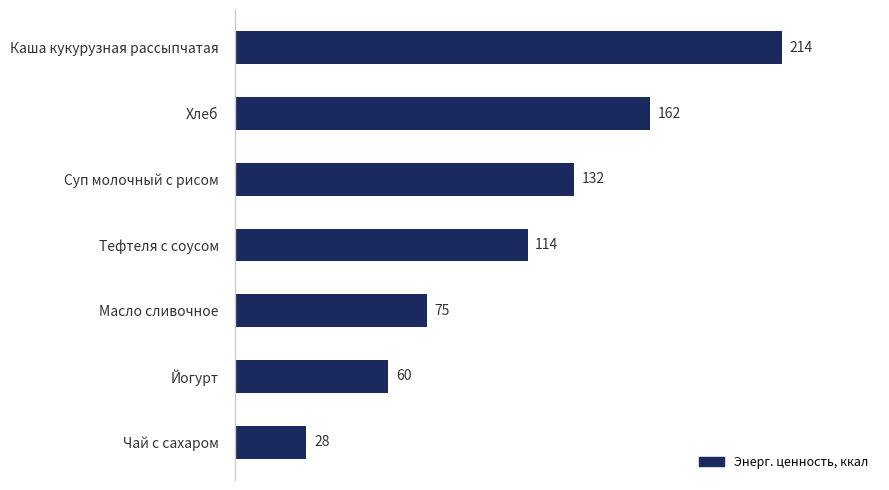

Rank the categories by value from highest to lowest.

Каша кукурузная рассыпчатая, Хлеб, Суп молочный с рисом, Тефтеля с соусом, Масло сливочное, Йогурт, Чай с сахаром